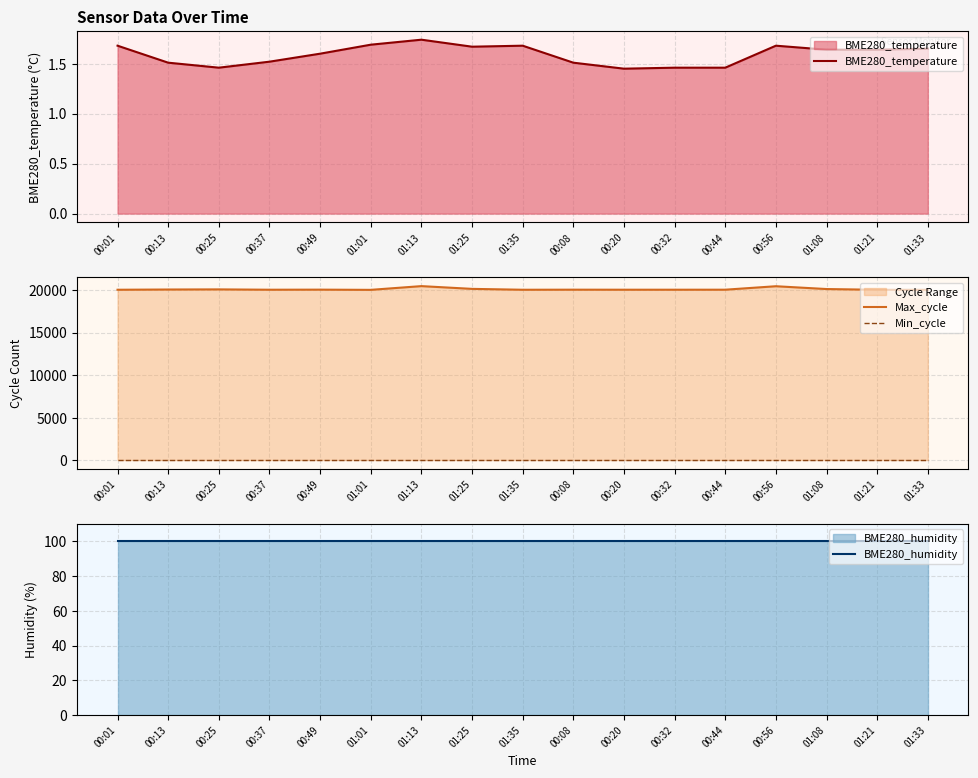

What is the label of the 14th point from the right?

00:37